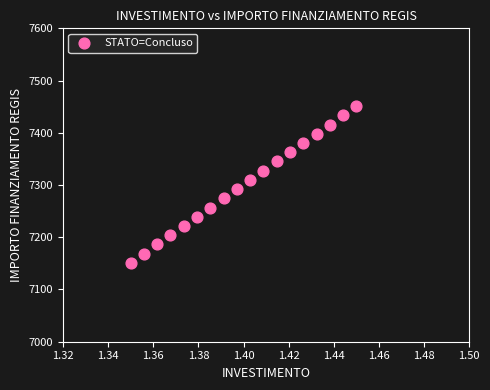

What is the range of Y values (max minus min)?

300.0